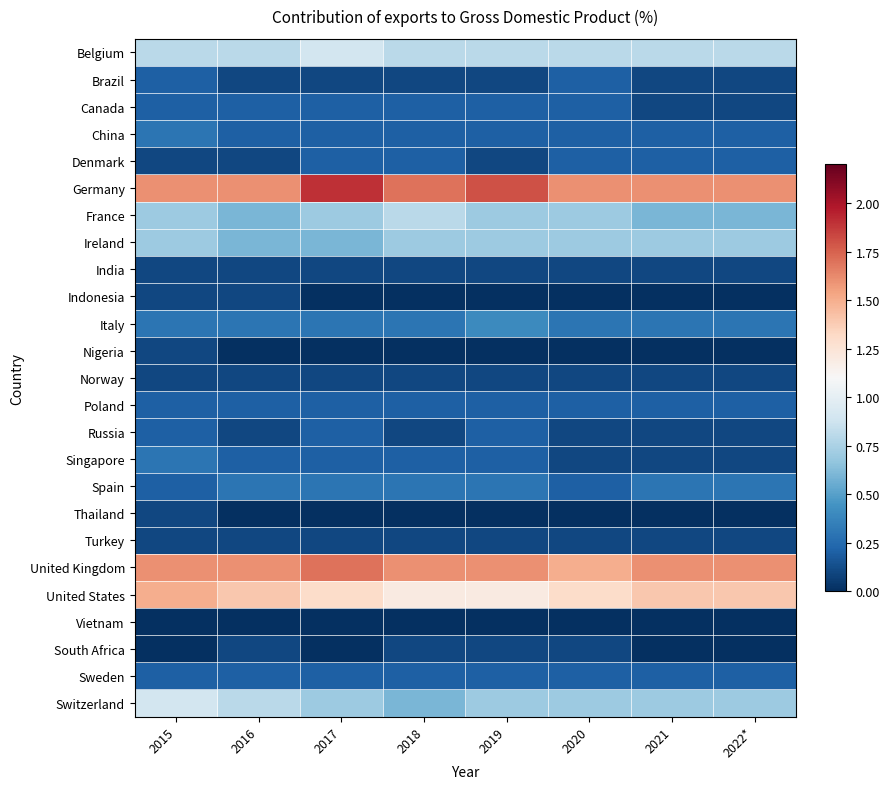

Reading left to right, transcribe all the data shown in this chart.

Belgium: 2015=0.8	2016=0.8	2017=0.9	2018=0.8	2019=0.8	2020=0.8	2021=0.8	2022*=0.8
Brazil: 2015=0.2	2016=0.1	2017=0.1	2018=0.1	2019=0.1	2020=0.2	2021=0.1	2022*=0.1
Canada: 2015=0.2	2016=0.2	2017=0.2	2018=0.2	2019=0.2	2020=0.2	2021=0.1	2022*=0.1
China: 2015=0.3	2016=0.2	2017=0.2	2018=0.2	2019=0.2	2020=0.2	2021=0.2	2022*=0.2
Denmark: 2015=0.1	2016=0.1	2017=0.2	2018=0.2	2019=0.1	2020=0.2	2021=0.2	2022*=0.2
Germany: 2015=1.6	2016=1.6	2017=1.9	2018=1.7	2019=1.8	2020=1.6	2021=1.6	2022*=1.6
France: 2015=0.7	2016=0.6	2017=0.7	2018=0.8	2019=0.7	2020=0.7	2021=0.6	2022*=0.6
Ireland: 2015=0.7	2016=0.6	2017=0.6	2018=0.7	2019=0.7	2020=0.7	2021=0.7	2022*=0.7
India: 2015=0.1	2016=0.1	2017=0.1	2018=0.1	2019=0.1	2020=0.1	2021=0.1	2022*=0.1
Indonesia: 2015=0.1	2016=0.1	2017=0.0	2018=0.0	2019=0.0	2020=0.0	2021=0.0	2022*=0.0
Italy: 2015=0.3	2016=0.3	2017=0.3	2018=0.3	2019=0.4	2020=0.3	2021=0.3	2022*=0.3
Nigeria: 2015=0.1	2016=0.0	2017=0.0	2018=0.0	2019=0.0	2020=0.0	2021=0.0	2022*=0.0
Norway: 2015=0.1	2016=0.1	2017=0.1	2018=0.1	2019=0.1	2020=0.1	2021=0.1	2022*=0.1
Poland: 2015=0.2	2016=0.2	2017=0.2	2018=0.2	2019=0.2	2020=0.2	2021=0.2	2022*=0.2
Russia: 2015=0.2	2016=0.1	2017=0.2	2018=0.1	2019=0.2	2020=0.1	2021=0.1	2022*=0.1
Singapore: 2015=0.3	2016=0.2	2017=0.2	2018=0.2	2019=0.2	2020=0.1	2021=0.1	2022*=0.1
Spain: 2015=0.2	2016=0.3	2017=0.3	2018=0.3	2019=0.3	2020=0.2	2021=0.3	2022*=0.3
Thailand: 2015=0.1	2016=0.0	2017=0.0	2018=0.0	2019=0.0	2020=0.0	2021=0.0	2022*=0.0
Turkey: 2015=0.1	2016=0.1	2017=0.1	2018=0.1	2019=0.1	2020=0.1	2021=0.1	2022*=0.1
United Kingdom: 2015=1.6	2016=1.6	2017=1.7	2018=1.6	2019=1.6	2020=1.5	2021=1.6	2022*=1.6
United States: 2015=1.5	2016=1.4	2017=1.3	2018=1.2	2019=1.2	2020=1.3	2021=1.4	2022*=1.4
Vietnam: 2015=0.0	2016=0.0	2017=0.0	2018=0.0	2019=0.0	2020=0.0	2021=0.0	2022*=0.0
South Africa: 2015=0.0	2016=0.1	2017=0.0	2018=0.1	2019=0.1	2020=0.1	2021=0.0	2022*=0.0
Sweden: 2015=0.2	2016=0.2	2017=0.2	2018=0.2	2019=0.2	2020=0.2	2021=0.2	2022*=0.2
Switzerland: 2015=0.9	2016=0.8	2017=0.7	2018=0.6	2019=0.7	2020=0.7	2021=0.7	2022*=0.7